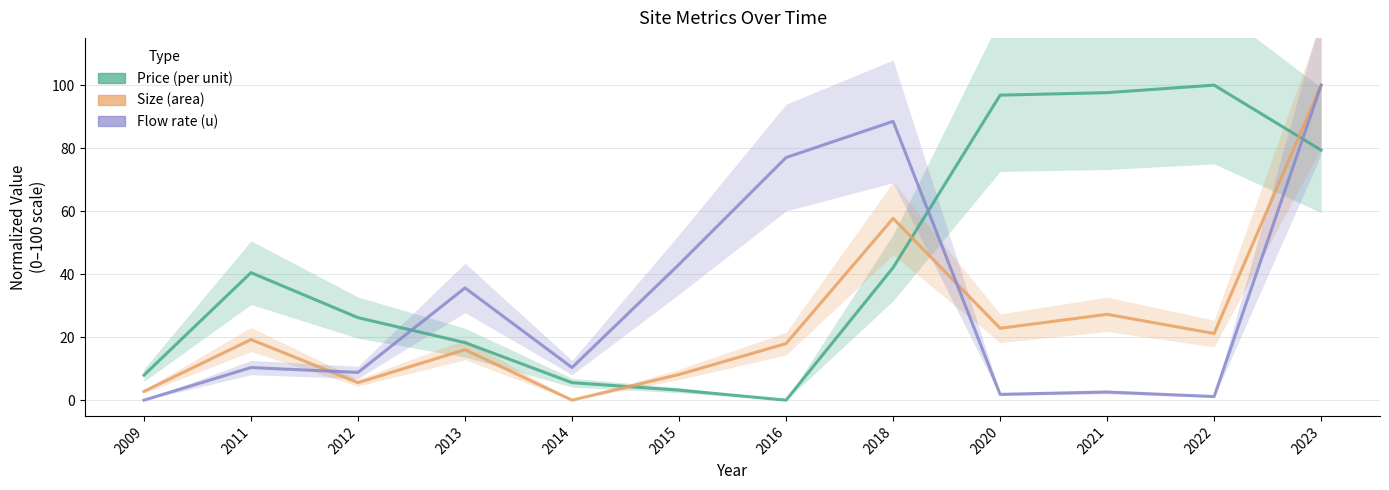

Read the Flow rate (u) value at 2018.

88.5